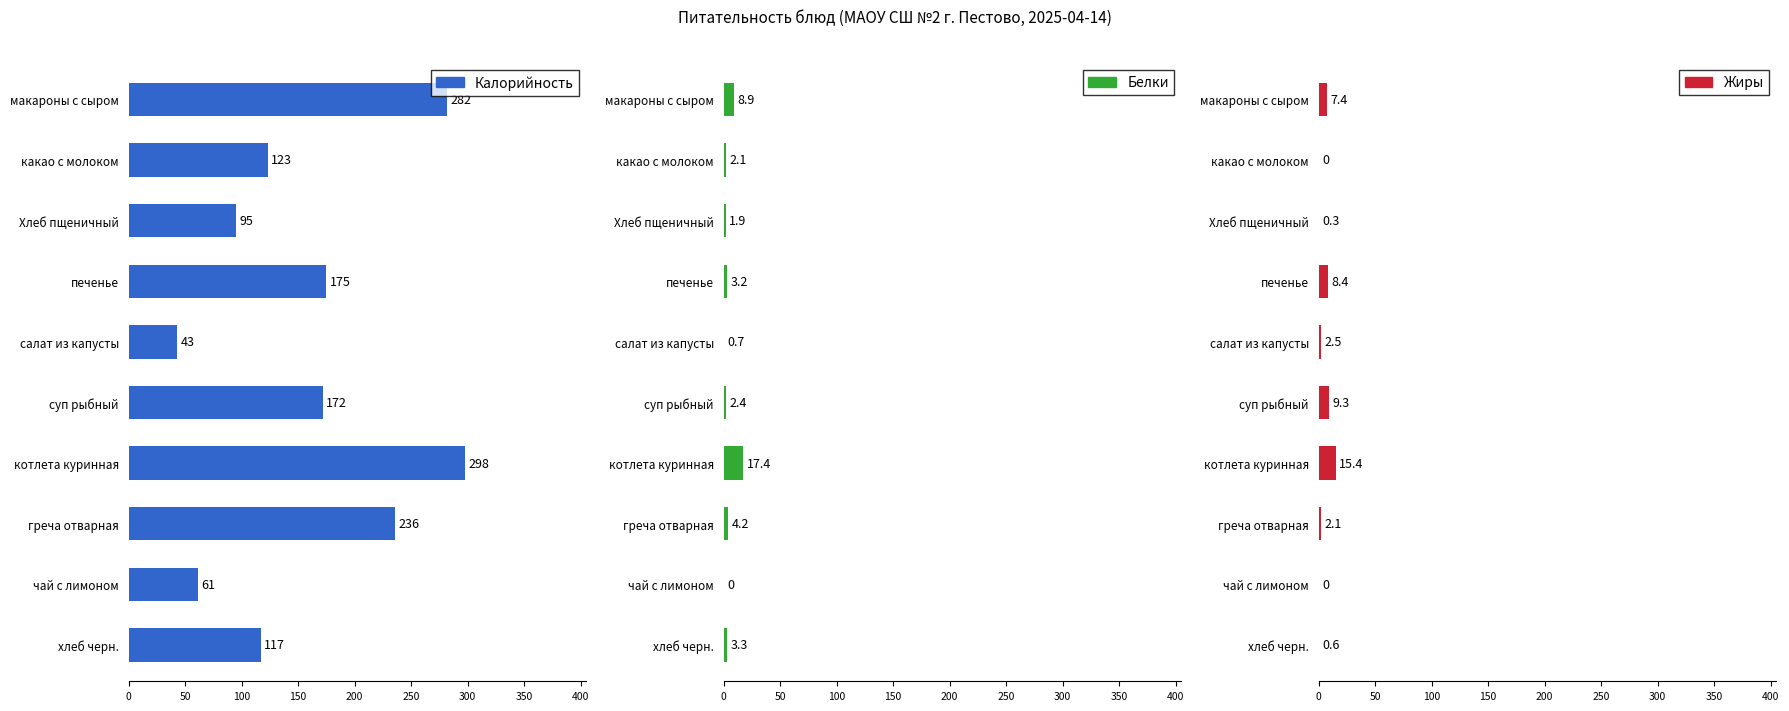

How many data points in Жиры are above 2?

6